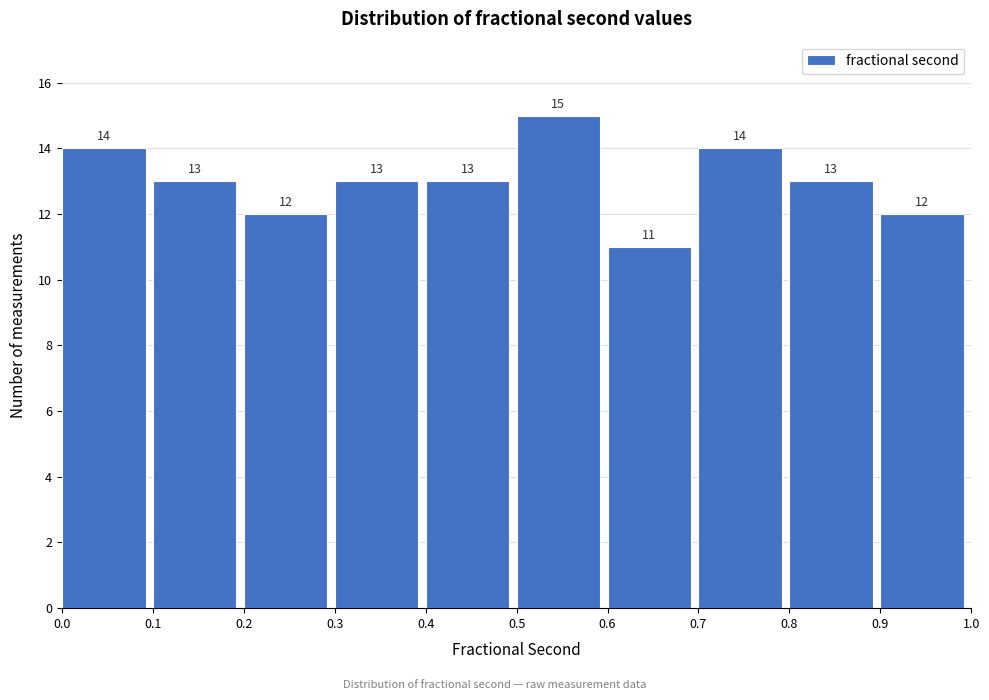

Which range on the x-axis has the tallest bar?

0.5 to 0.6